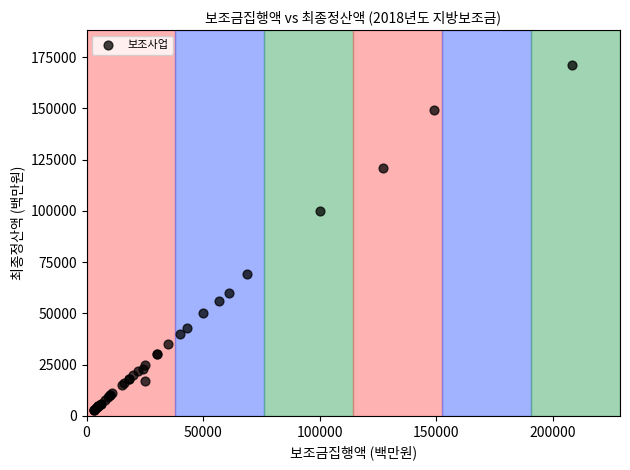

What Y value in the scatter plot is closest to 87000?

100000